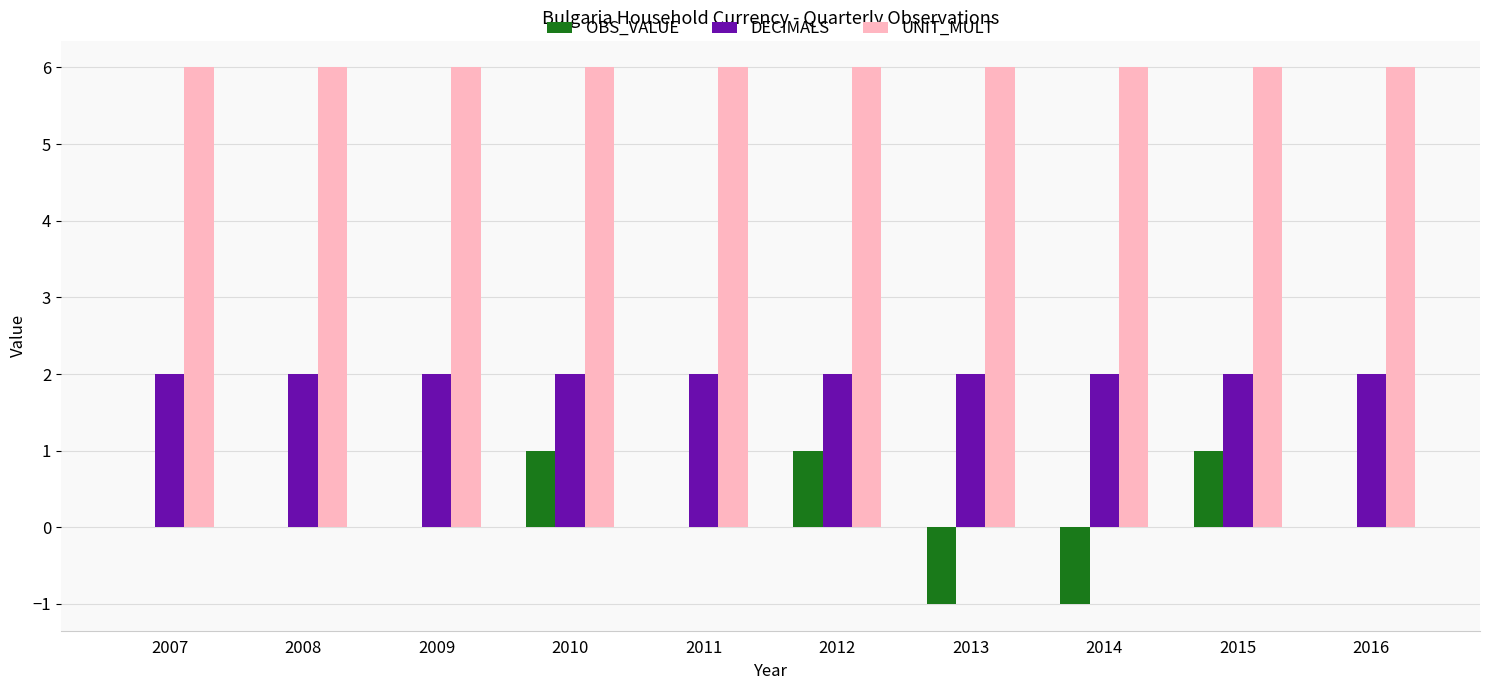

True or false: UNIT_MULT has a value of 6 at 2012.

True